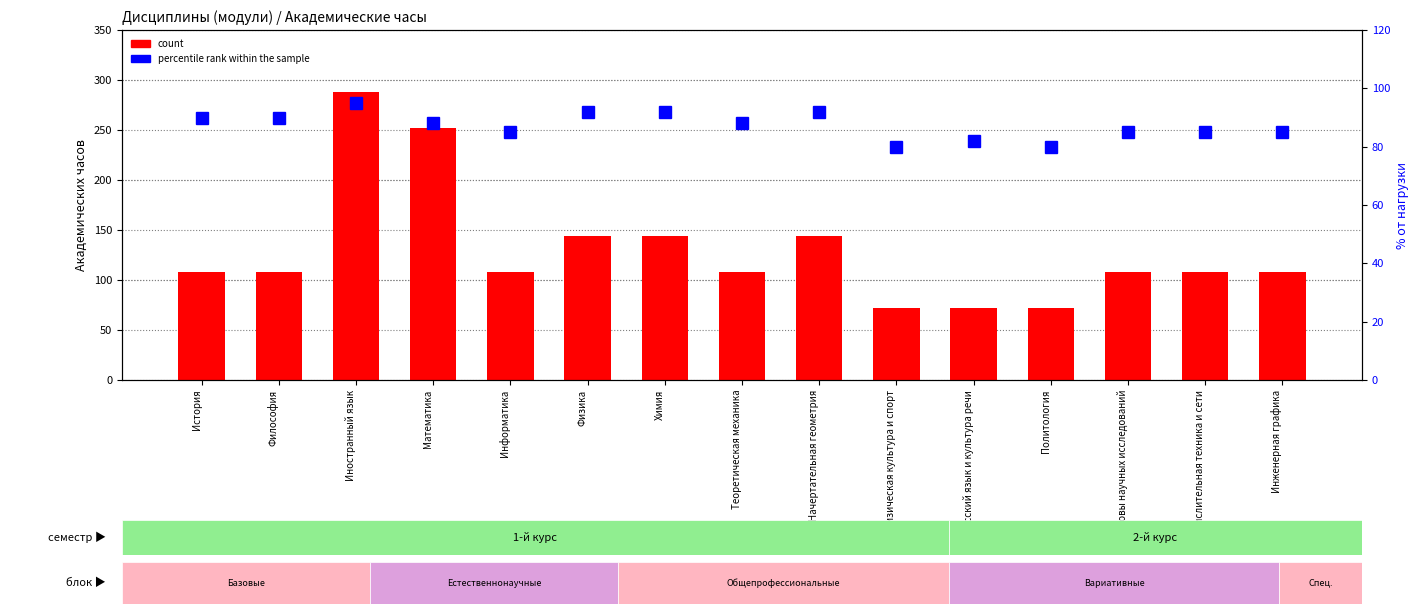

Reading left to right, list all the values displayed in this chart.

count: 108	108	288	252	108	144	144	108	144	72	72	72	108	108	108
percentile rank within the sample: 90	90	95	88	85	92	92	88	92	80	82	80	85	85	85